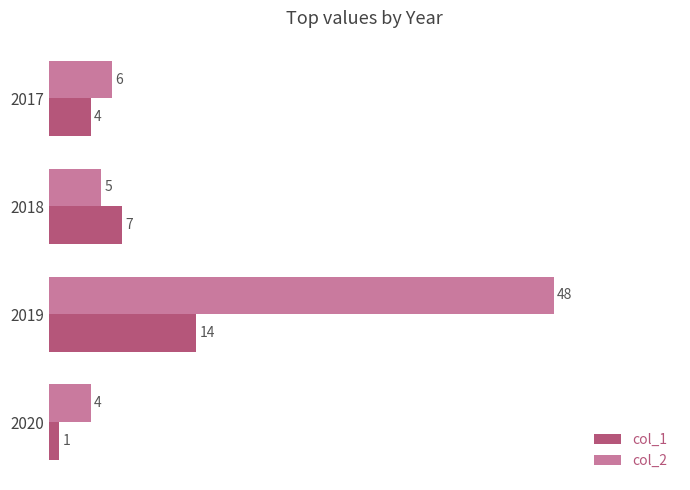

What is the difference between the maximum and second lowest values in the col_2 series?

43